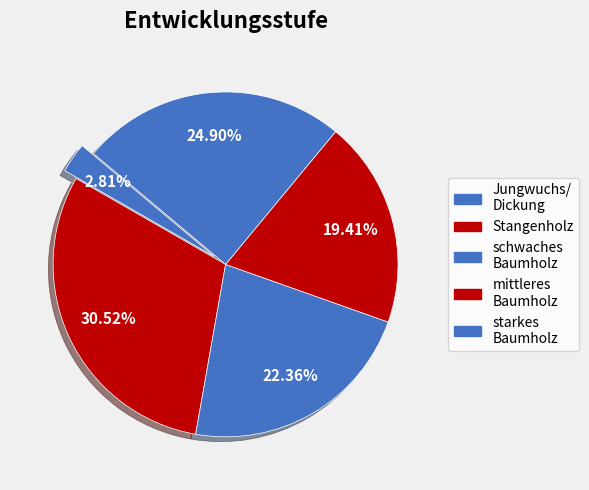

Is the sum of schwaches Baumholz and Stangenholz greater than half?

Yes